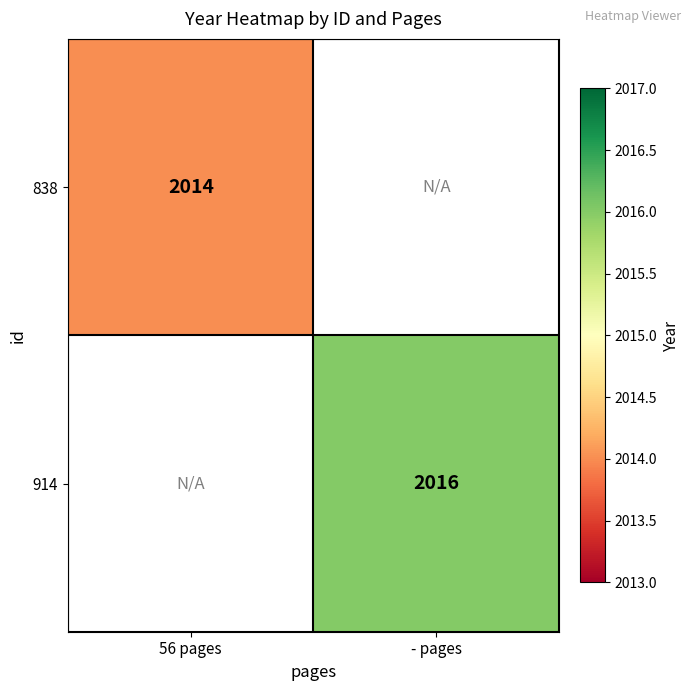

The 838 series shows 2014 at 56 pages. True or false?

True